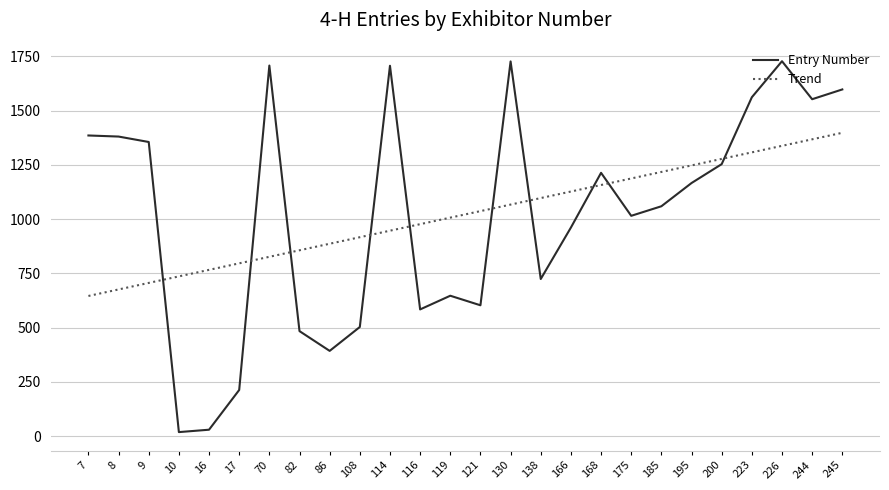

How many times do Trend and Entry Number cross each other?

10